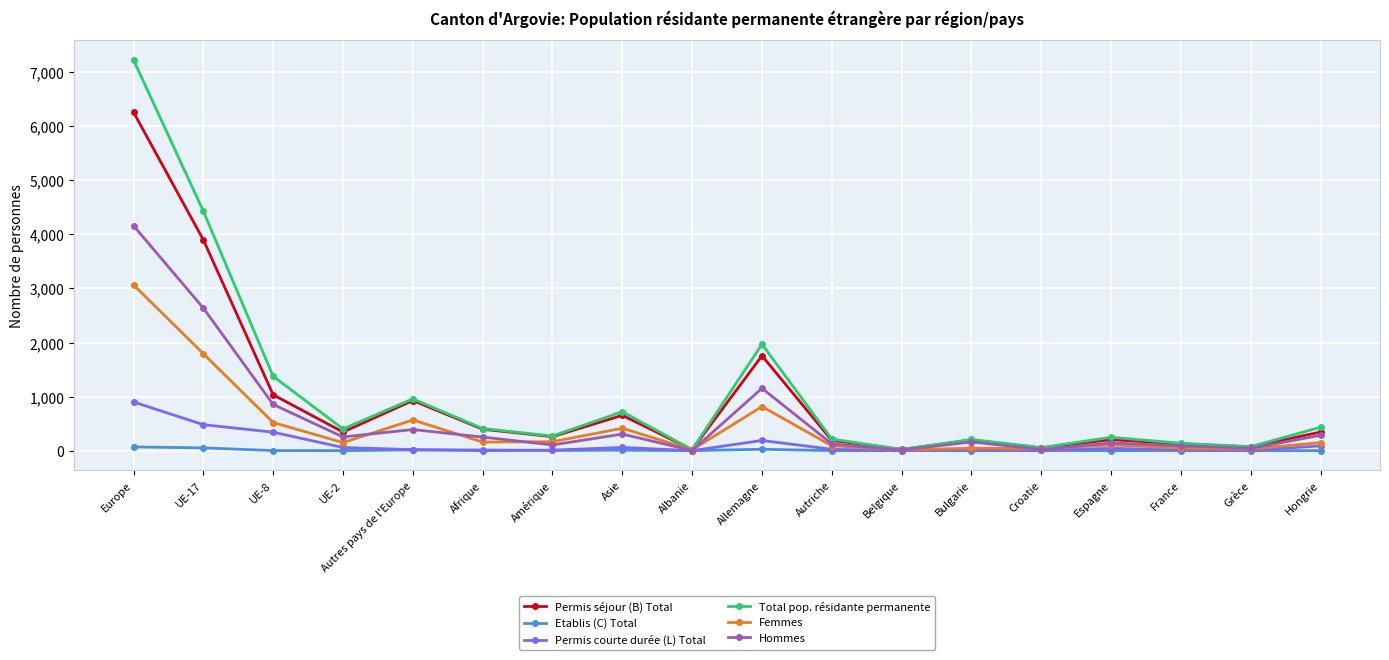

At which category is the sum across all series the highest?

Europe